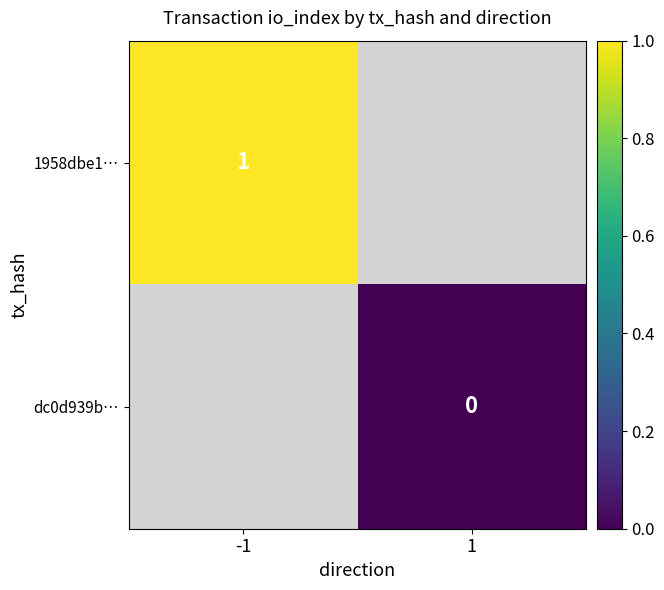

Is the value of dc0d939b… at 1 greater than the value of 1958dbe1… at -1?

No